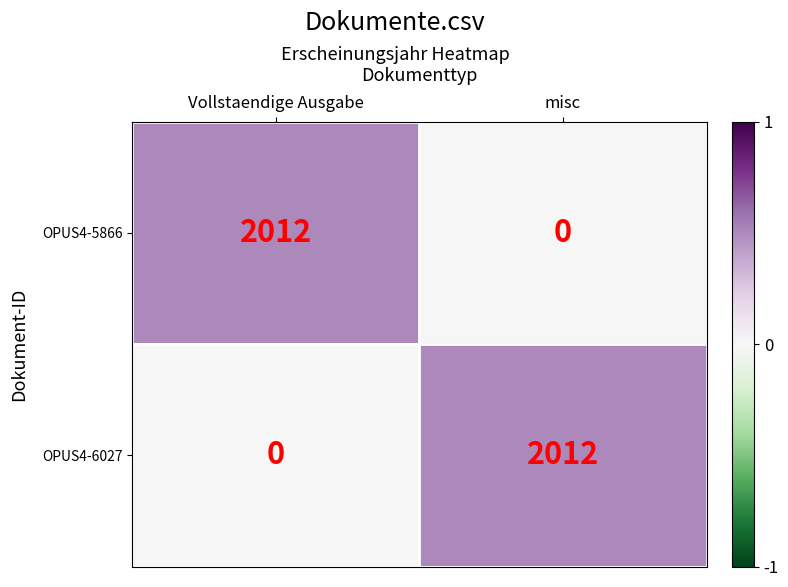

The value of OPUS4-6027 at misc is 2684. True or false?

False